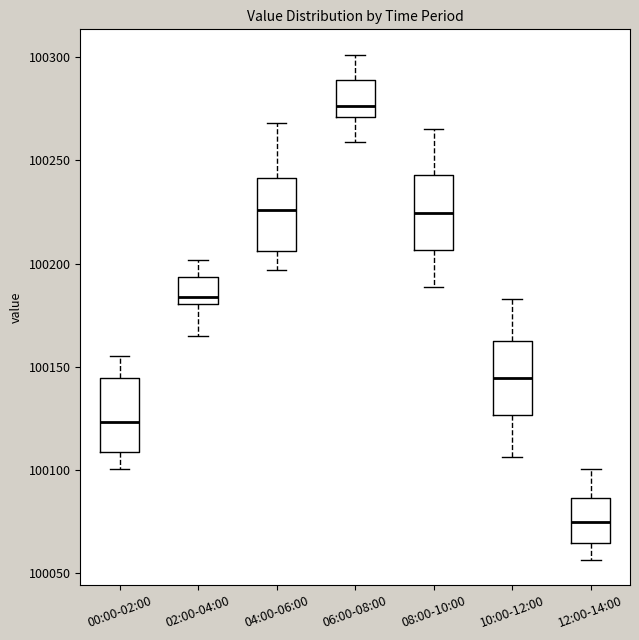

Where does the median line of the box for 02:00-04:00 sit on the y-axis? The values are not printed on the chart, so give them approximately, as read against the axis.

100185